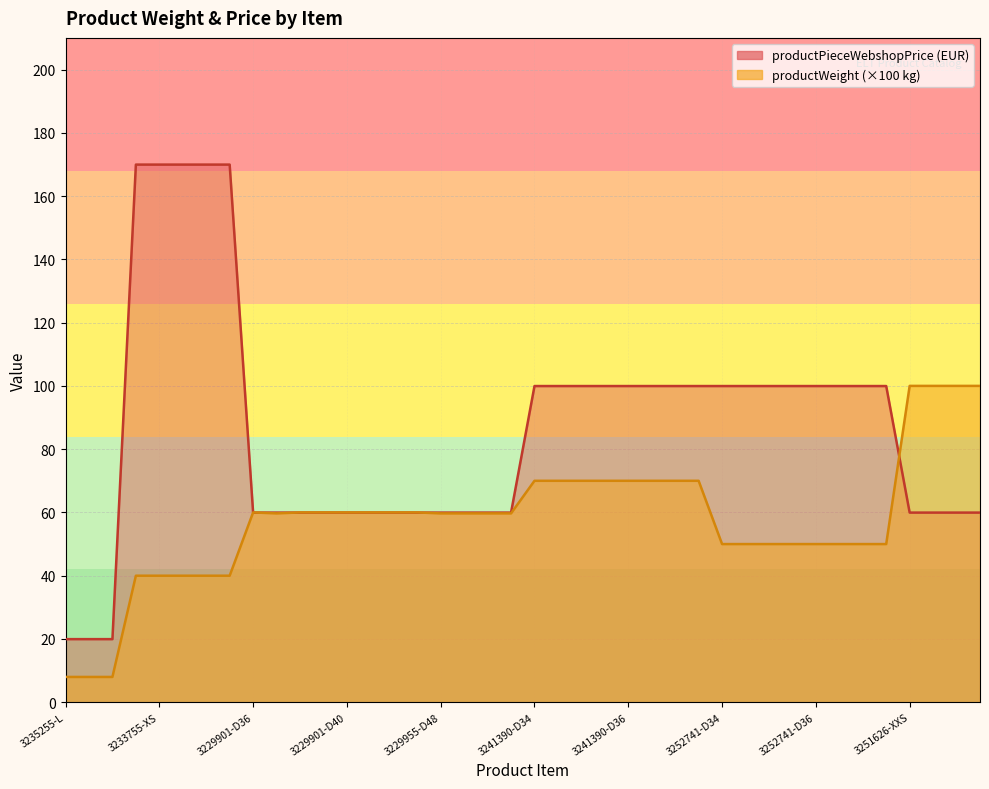

What is the minimum value shown in the chart?

8.0